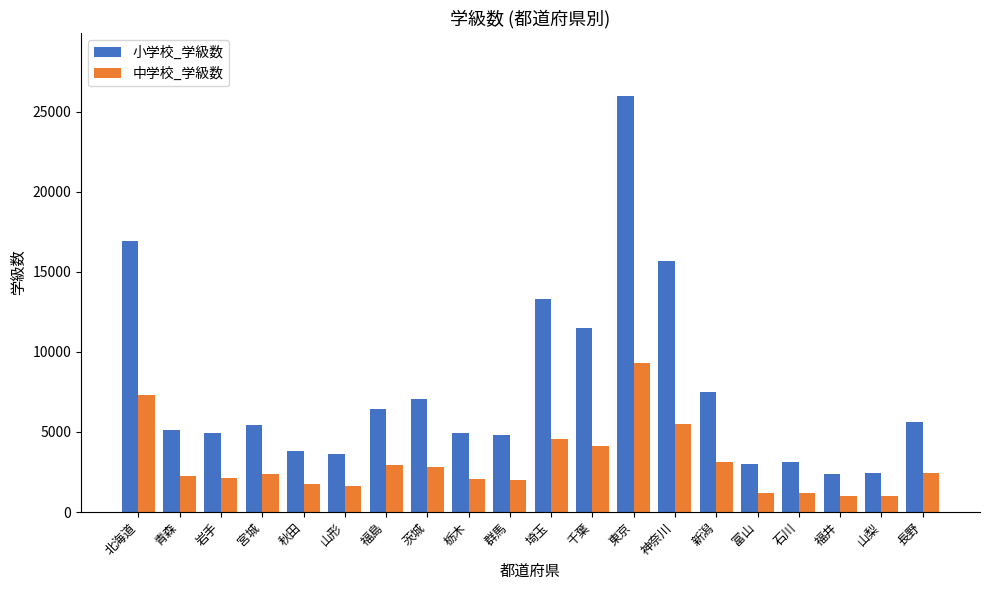

What is the difference between the maximum and minimum values in the 中学校_学級数 series?

8358